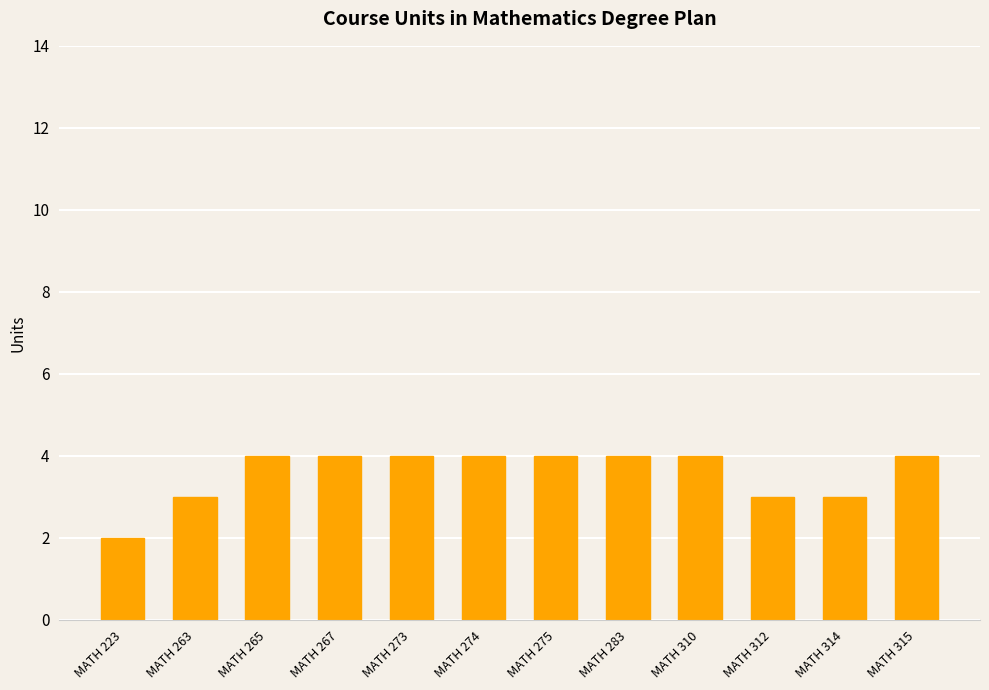

At which category does the chart reach its minimum across all series?

MATH 223